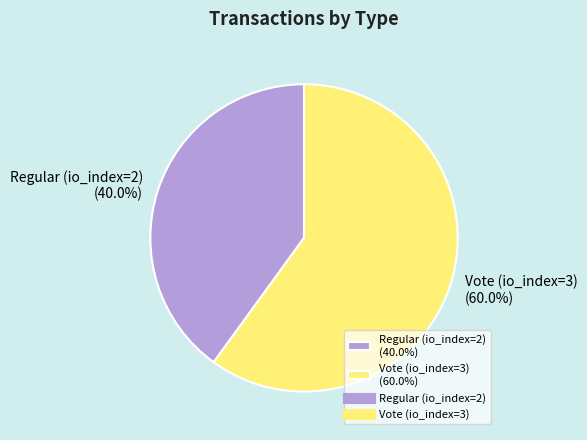

To the nearest percent, what portion does Vote (io_index=3) represent?

60%